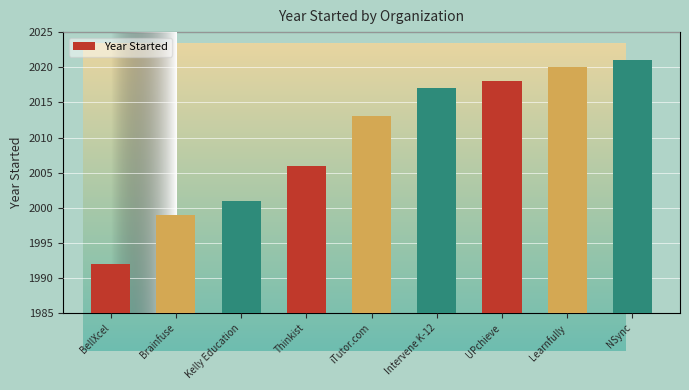

What is the change in value from BellXcel to Thinkist?

+14